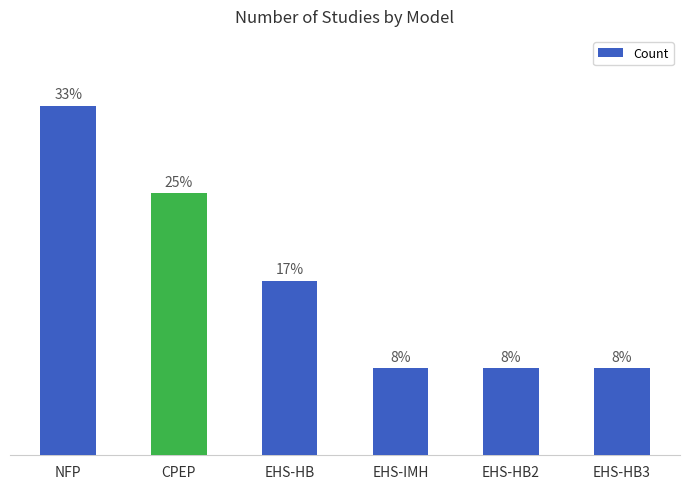

At which category does the chart reach its minimum across all series?

EHS-IMH